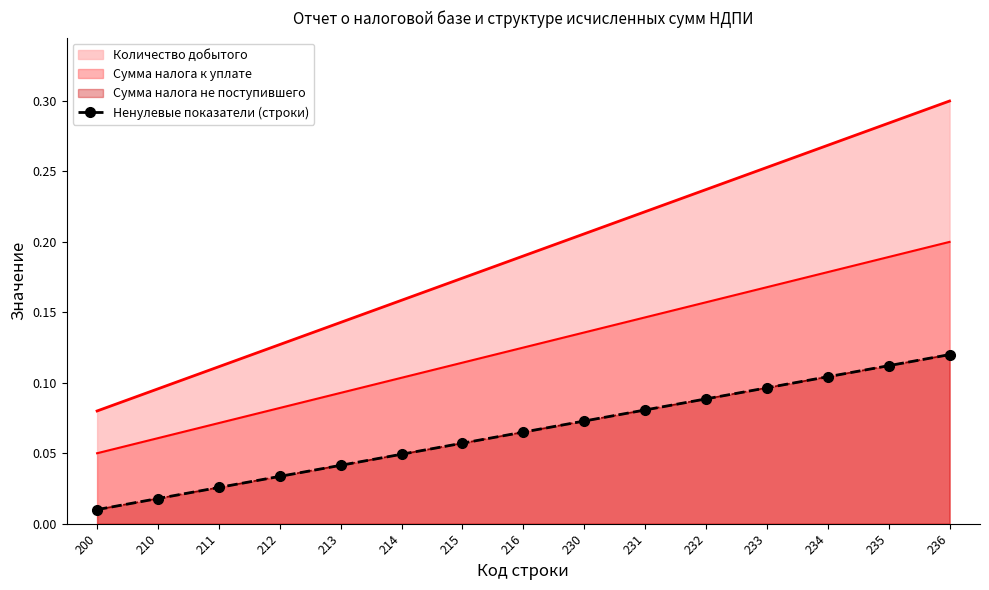

List the labels in order of value, smallest first.

200, 210, 211, 212, 213, 214, 215, 216, 230, 231, 232, 233, 234, 235, 236